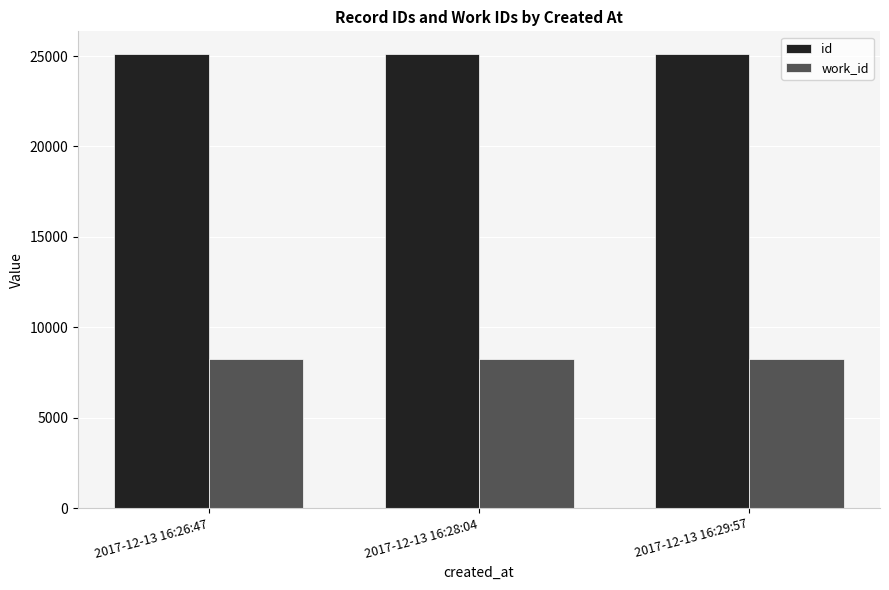

What is the sum of all id values?

75327